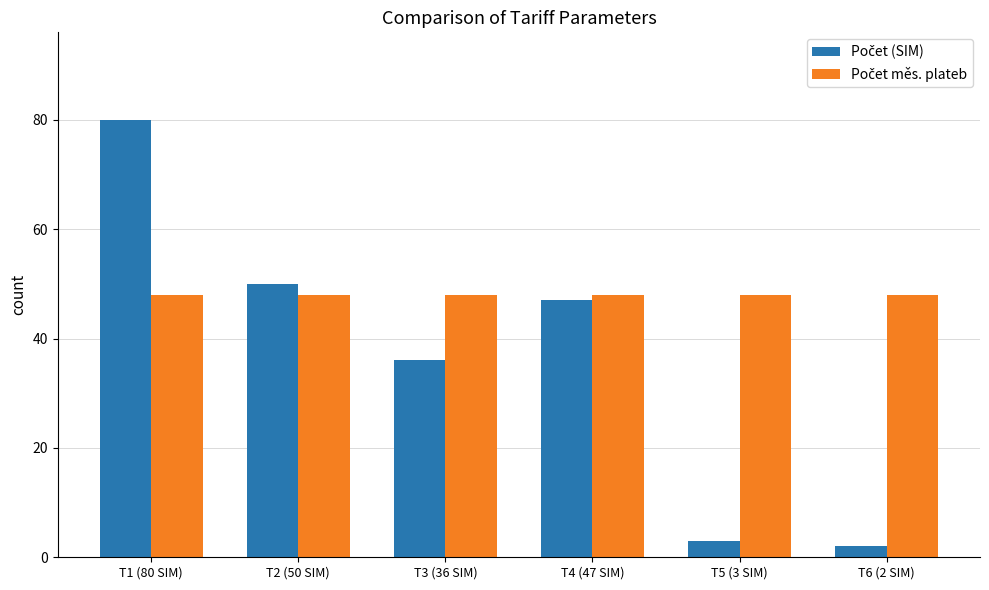

Count the number of categories in the chart.

6